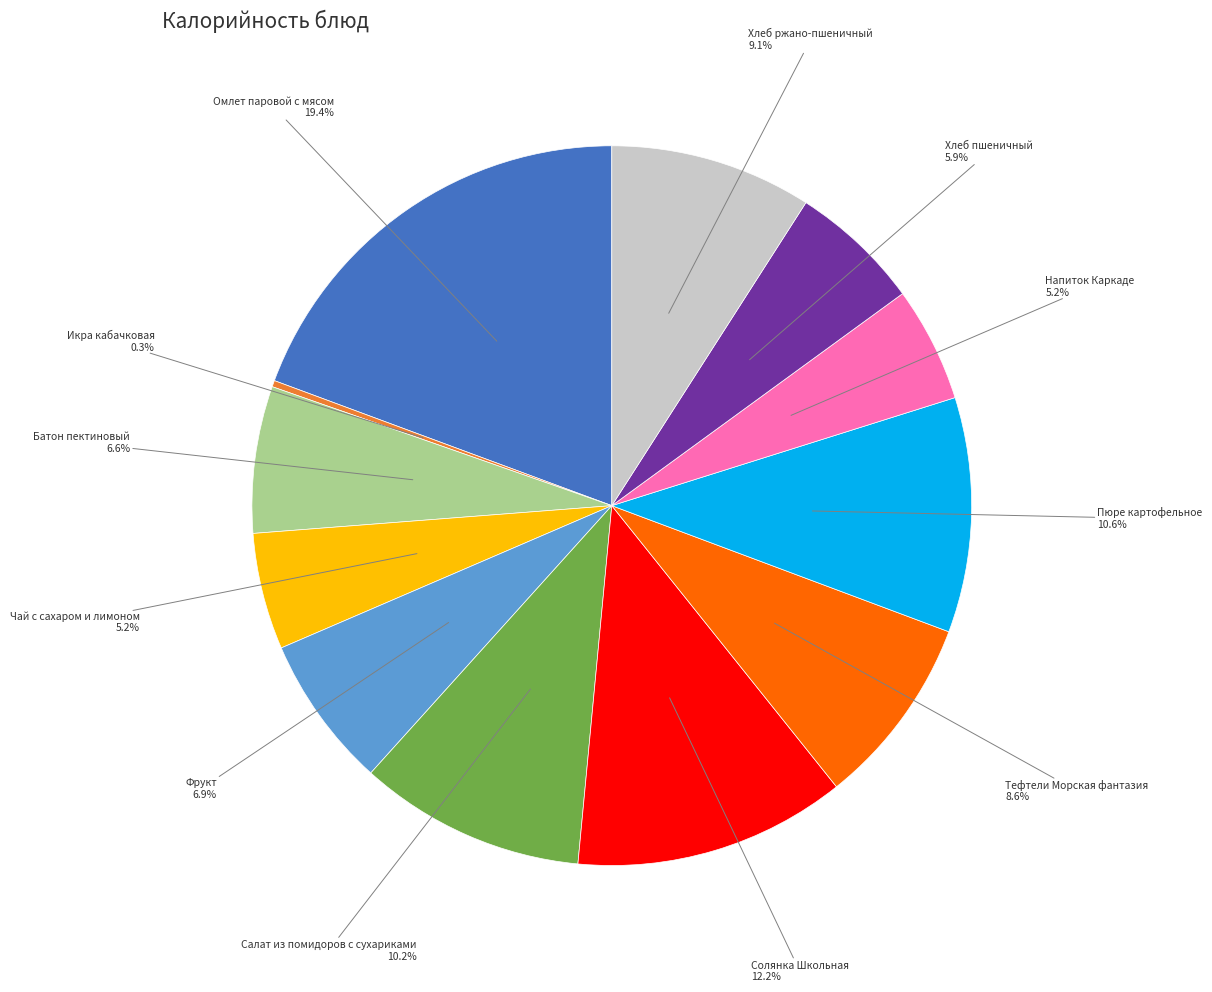

Count the number of slices in the pie.

12